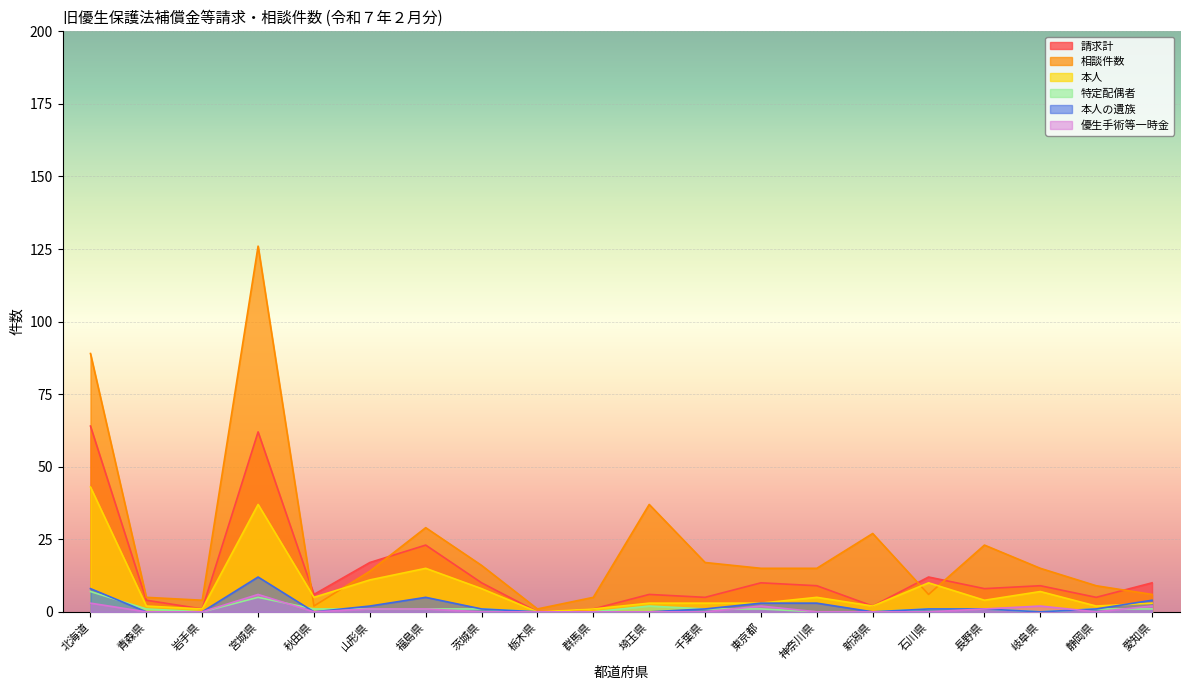

What is the highest value of the 本人 series?

43